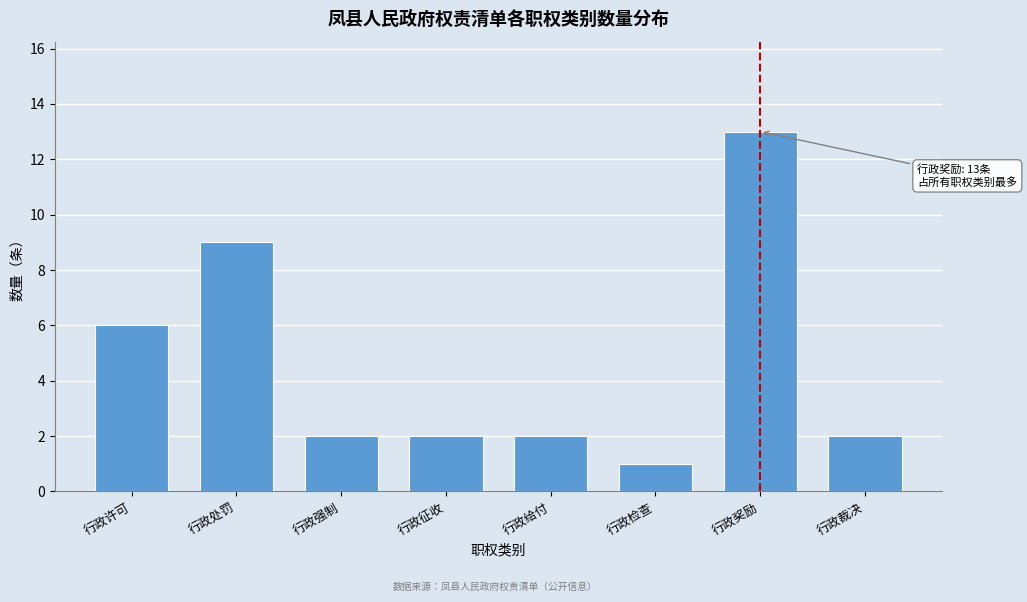

Reading right to left, extract all data points from this chart.

行政裁决=2	行政奖励=13	行政检查=1	行政给付=2	行政征收=2	行政强制=2	行政处罚=9	行政许可=6